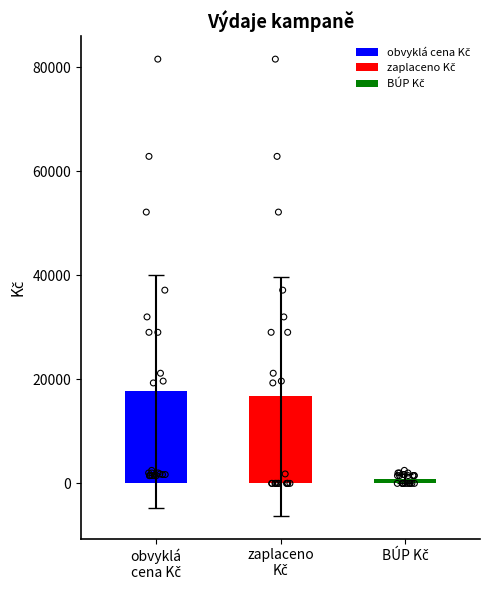

Which series has the largest Y range (max minus min)?

zaplaceno Kč